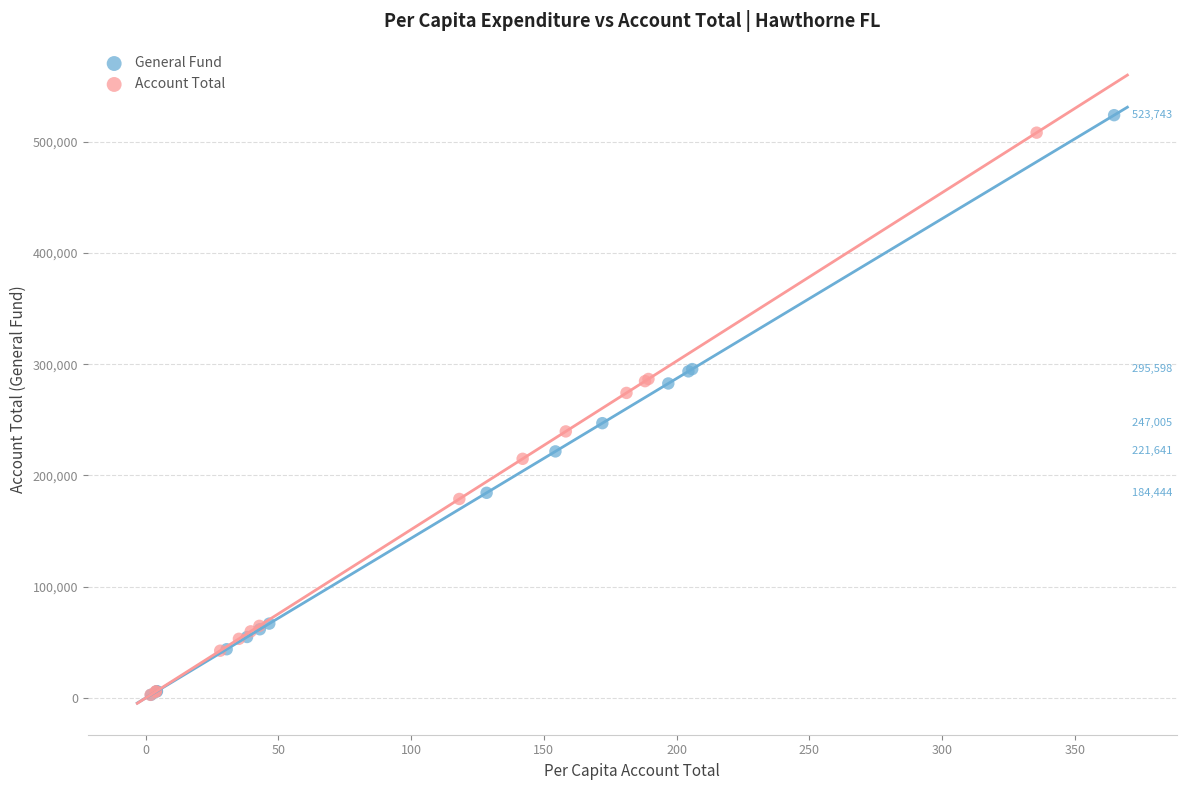

Which series has the widest spread of Y values?

General Fund